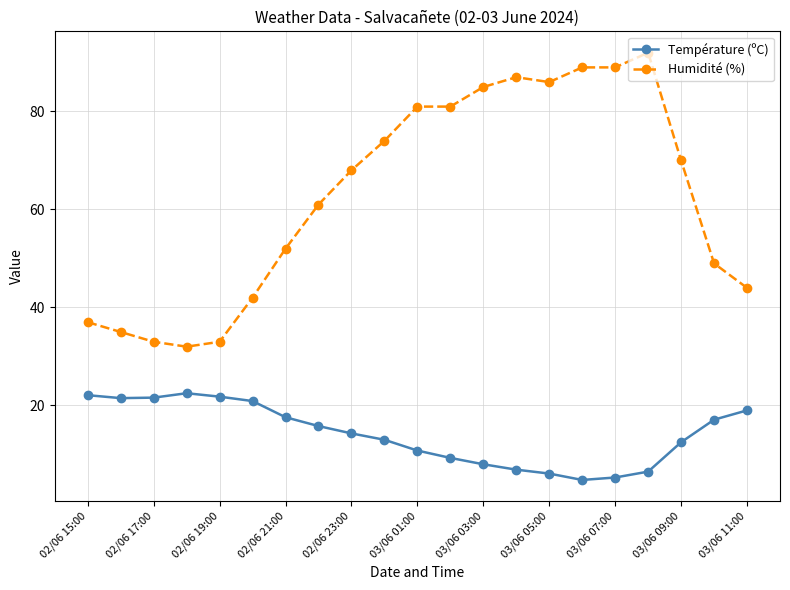

Which series has the largest total across all categories?

Humidité (%)